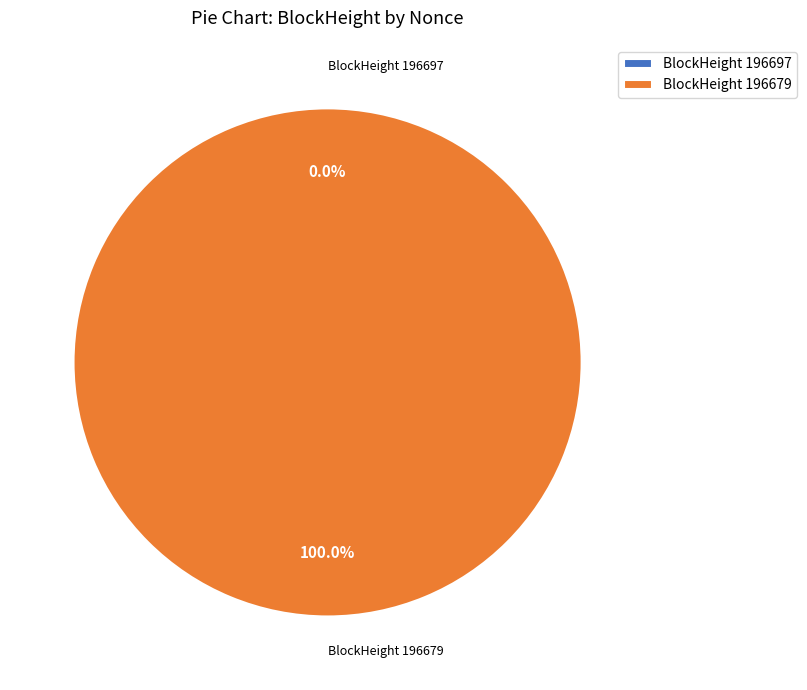

Which category has the smallest portion of the pie?

196697